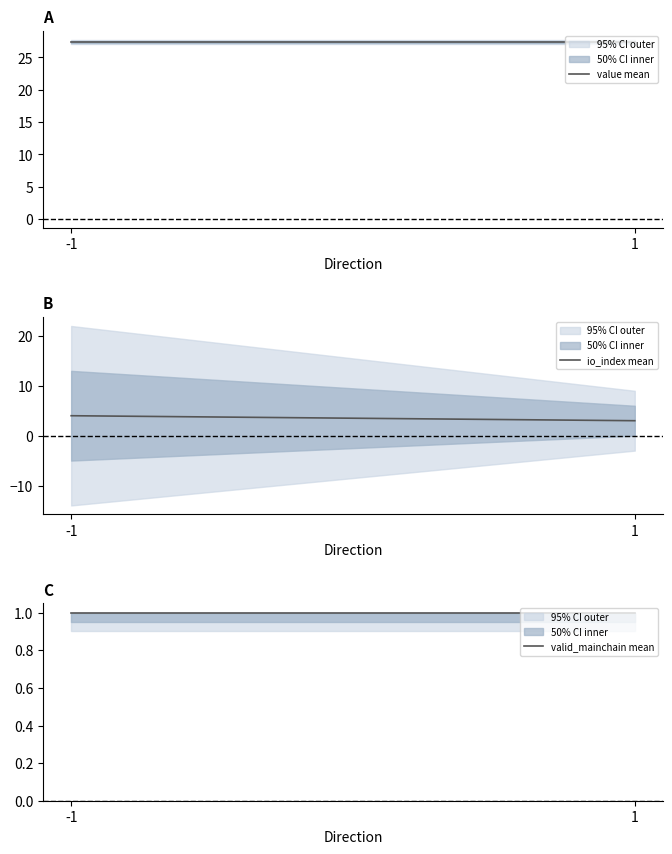

Reading right to left, what are all the values shown in this chart?

value mean: 1=27.4	-1=27.4
io_index mean: 1=3.0	-1=4.0
valid_mainchain mean: 1=1.0	-1=1.0